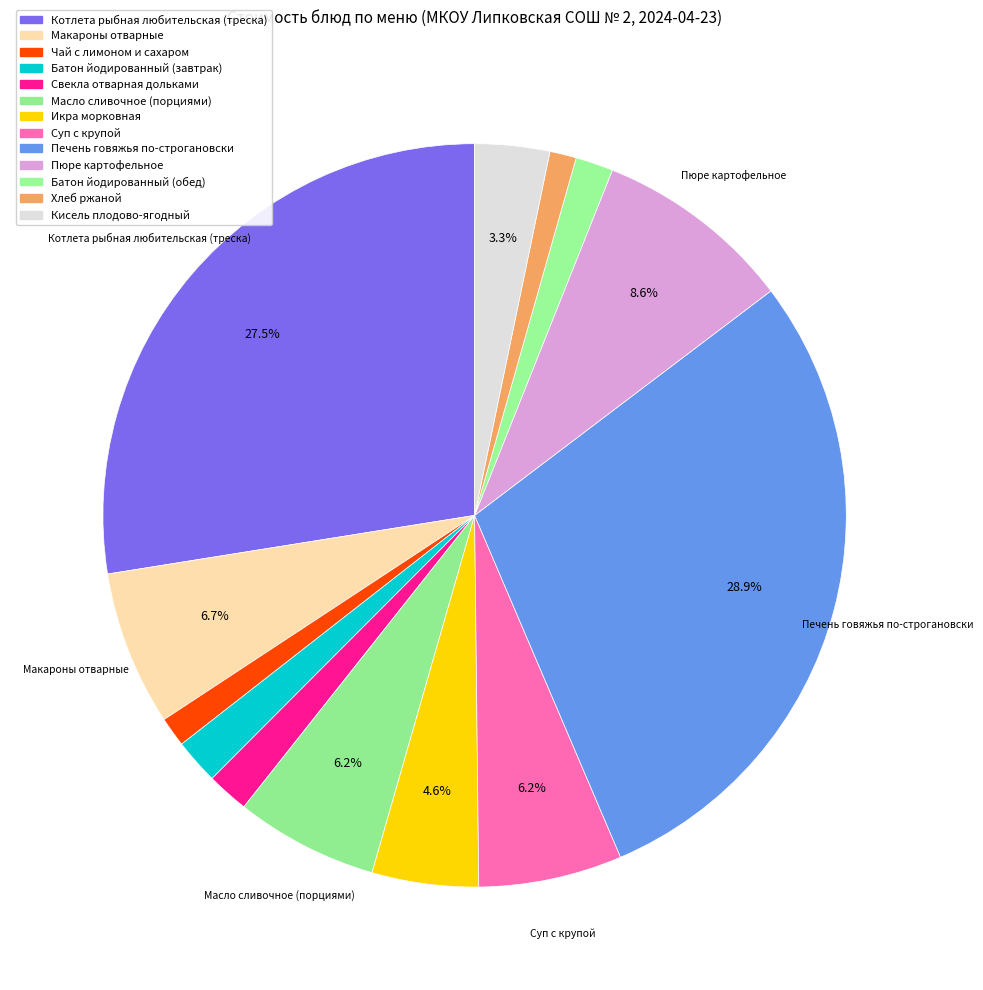

To the nearest percent, what portion does Хлеб ржаной represent?

1%